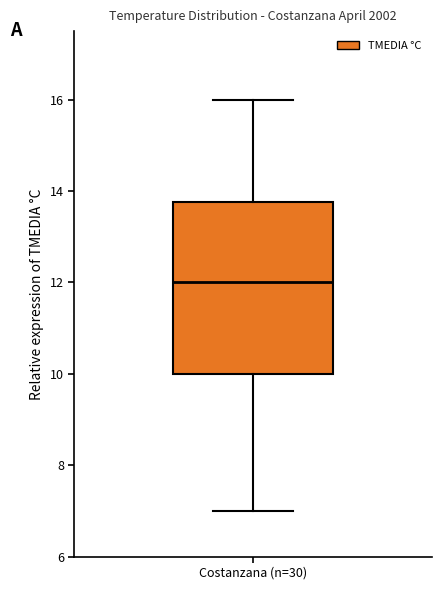

Transcribe this box plot: give where the median line is, the range the box spans, and where the two whiskers end, as read against the y-axis. The values are not printed on the chart, so give them approximately, as read against the axis.

median 12.0, box 10.0 to 13.8, whiskers 7.0 to 16.0